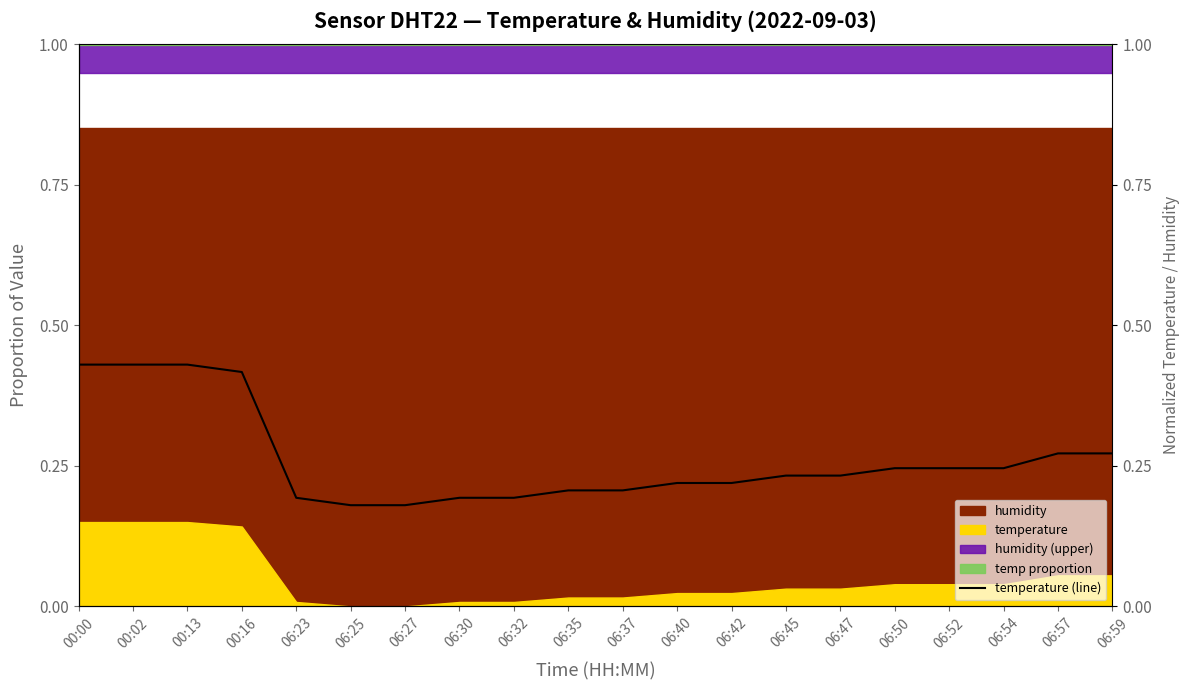

Which category has the lowest value across all series?

06:25